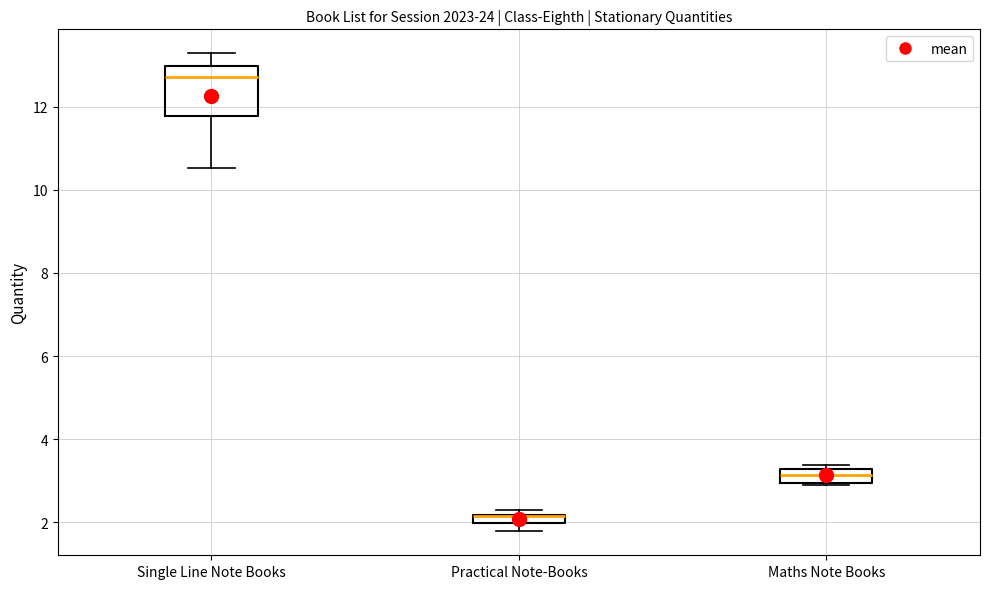

Where does the lower whisker of the box for Single Line Note Books end on the y-axis? The values are not printed on the chart, so give them approximately, as read against the axis.

10.6